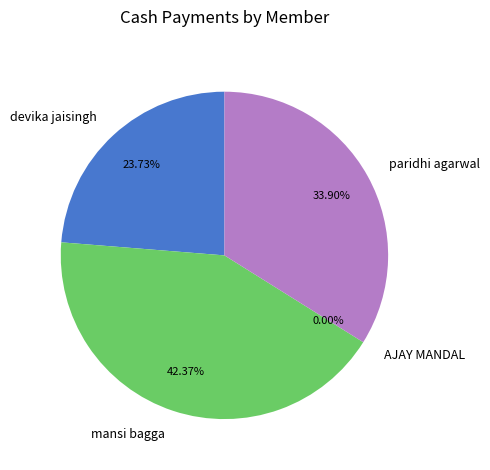

Is there any slice that represents more than half of the pie?

No